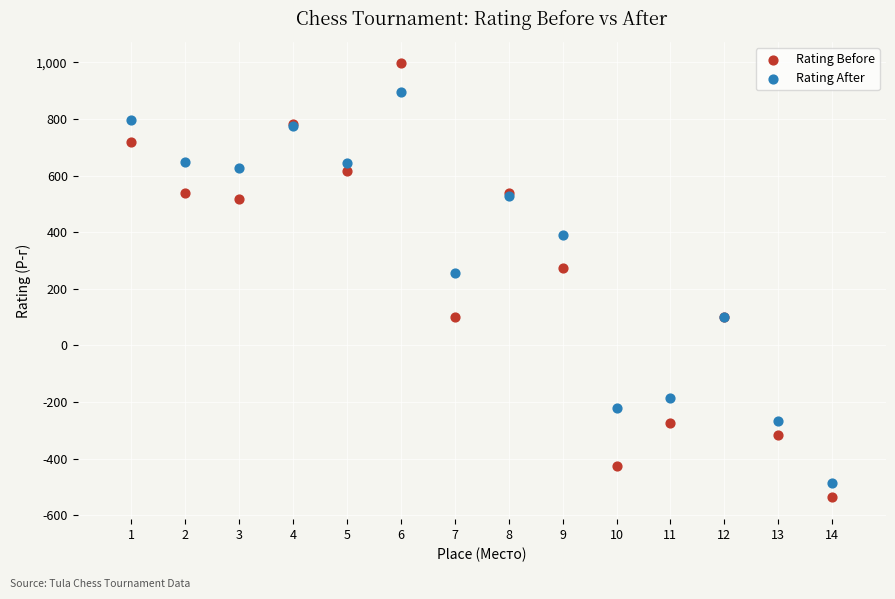

In the Rating Before series, what Y value is closest to 229?

274